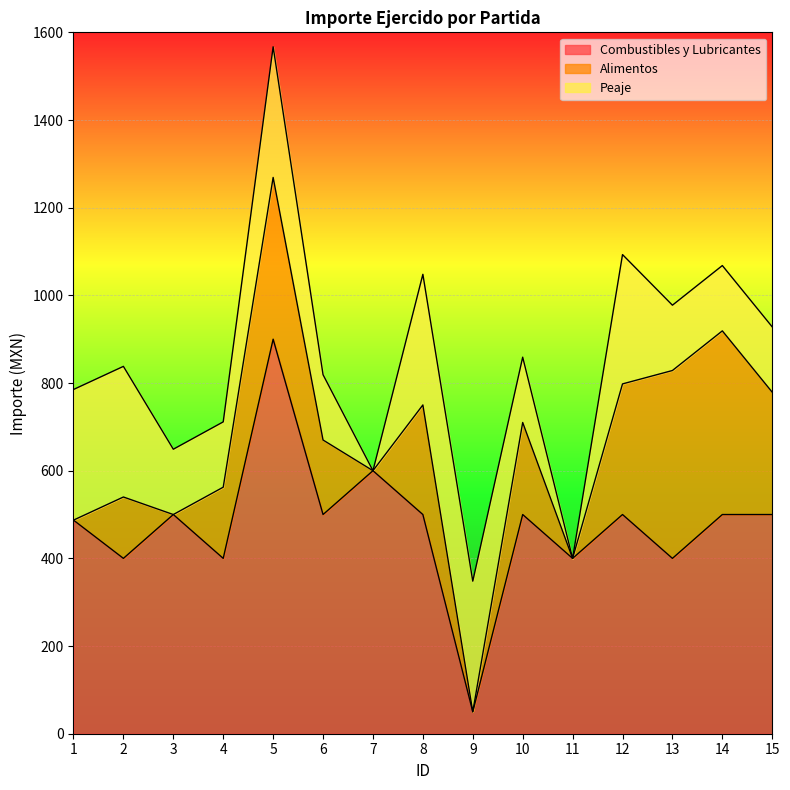

At how many categories does at least one series exceed 41?

15